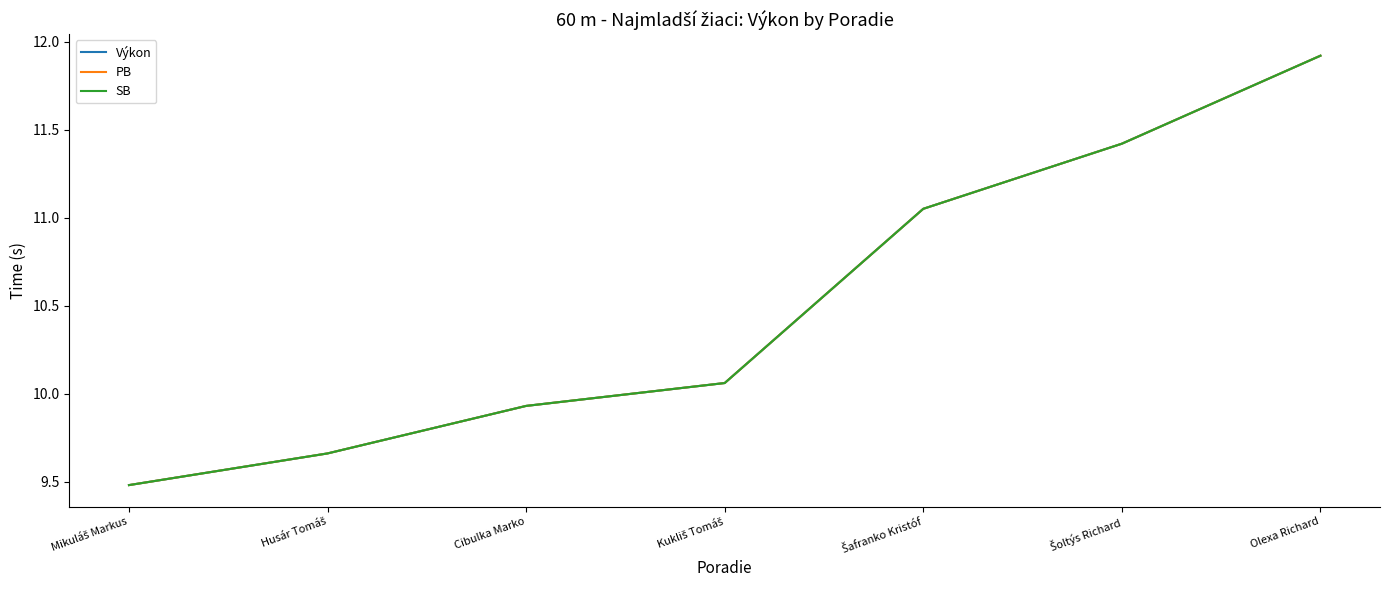

Does the chart have visible grid lines?

No